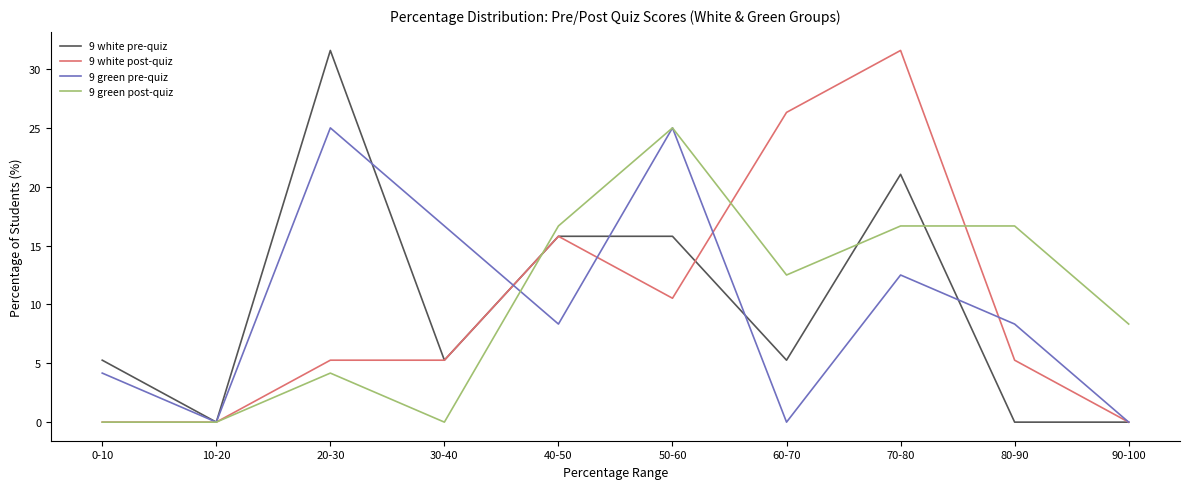

Reading left to right, list all the values displayed in this chart.

9 white pre-quiz: 5.3	0.0	31.6	5.3	15.8	15.8	5.3	21.1	0.0	0.0
9 white post-quiz: 0.0	0.0	5.3	5.3	15.8	10.5	26.3	31.6	5.3	0.0
9 green pre-quiz: 4.2	0.0	25.0	16.7	8.3	25.0	0.0	12.5	8.3	0.0
9 green post-quiz: 0.0	0.0	4.2	0.0	16.7	25.0	12.5	16.7	16.7	8.3